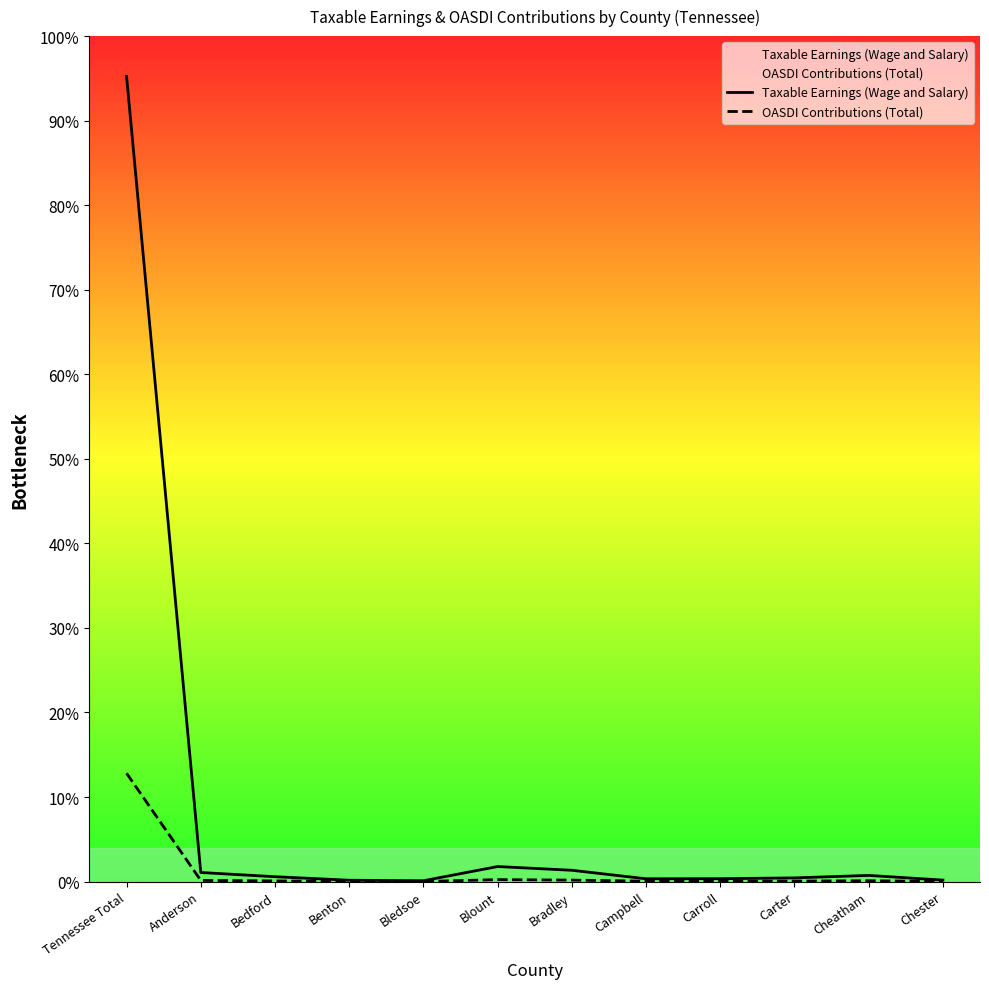

What are all the series names shown in the legend?

Taxable Earnings (Wage and Salary), OASDI Contributions (Total)